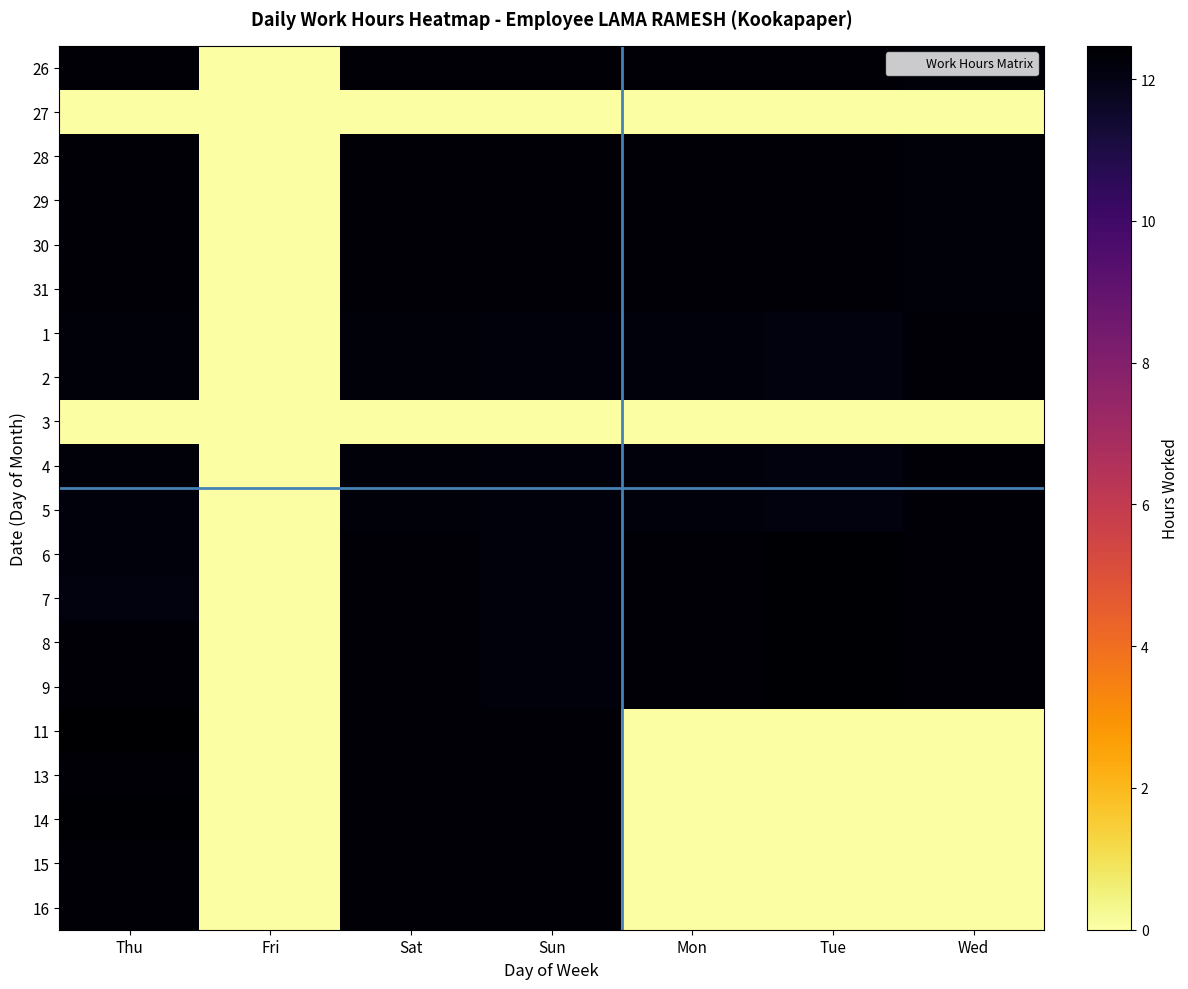

Which series changed the most between Fri and Sun?

11